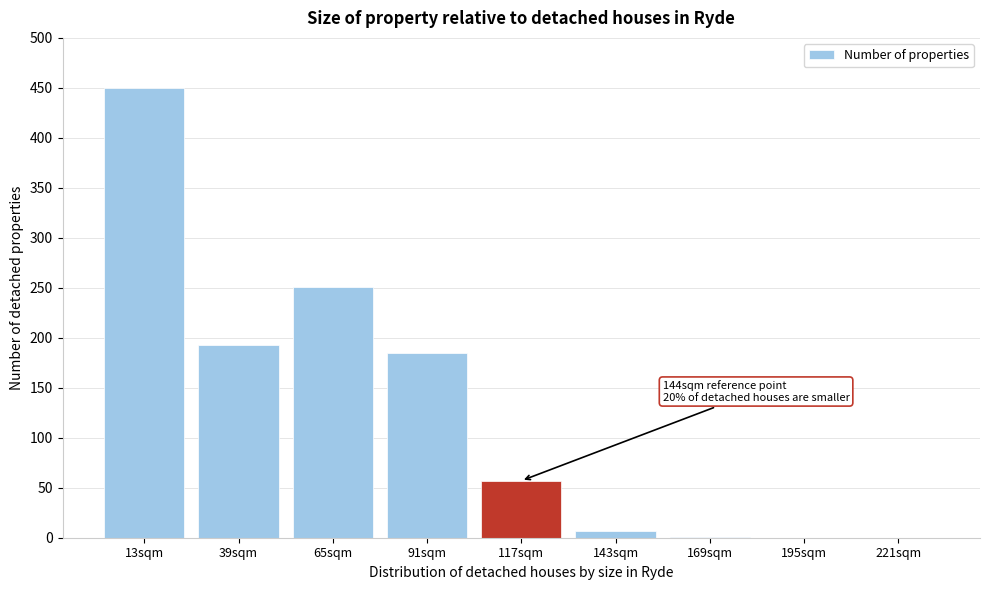

What is the sum of all values?

1144